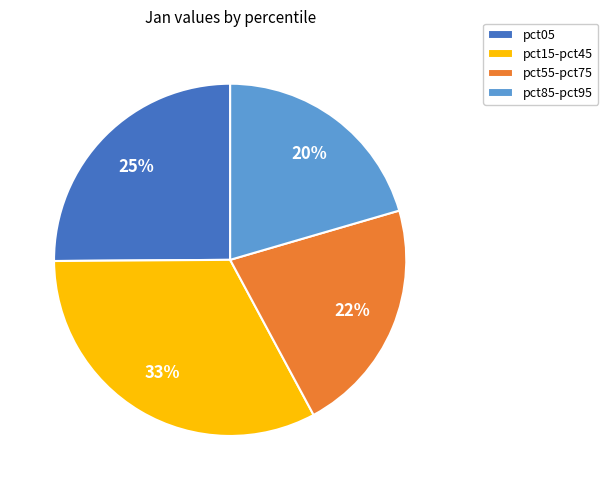

Is pct85-pct95 the majority of the pie?

No